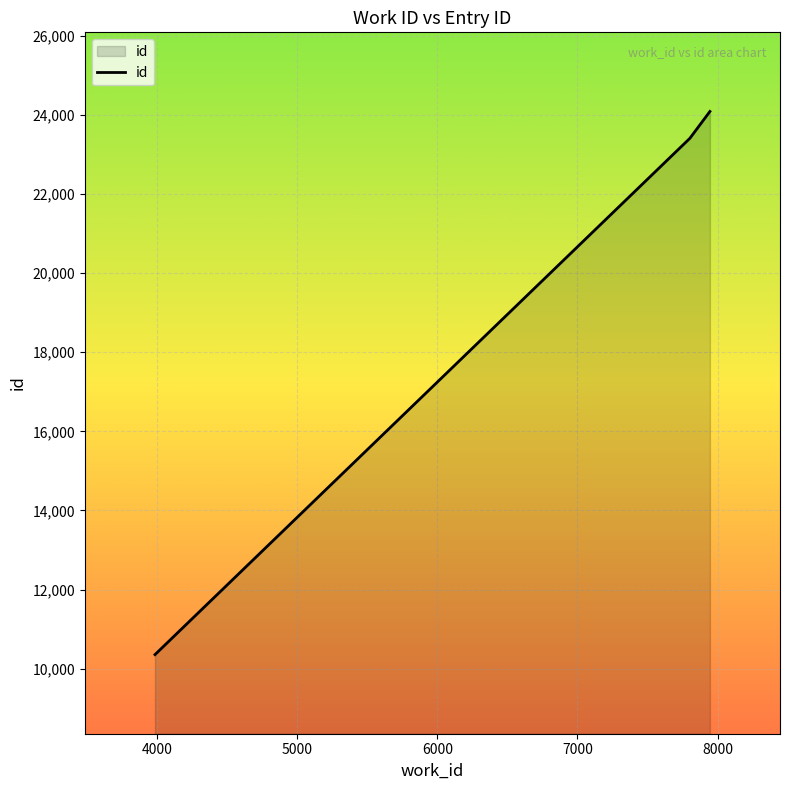

What is the smallest value displayed?

10356